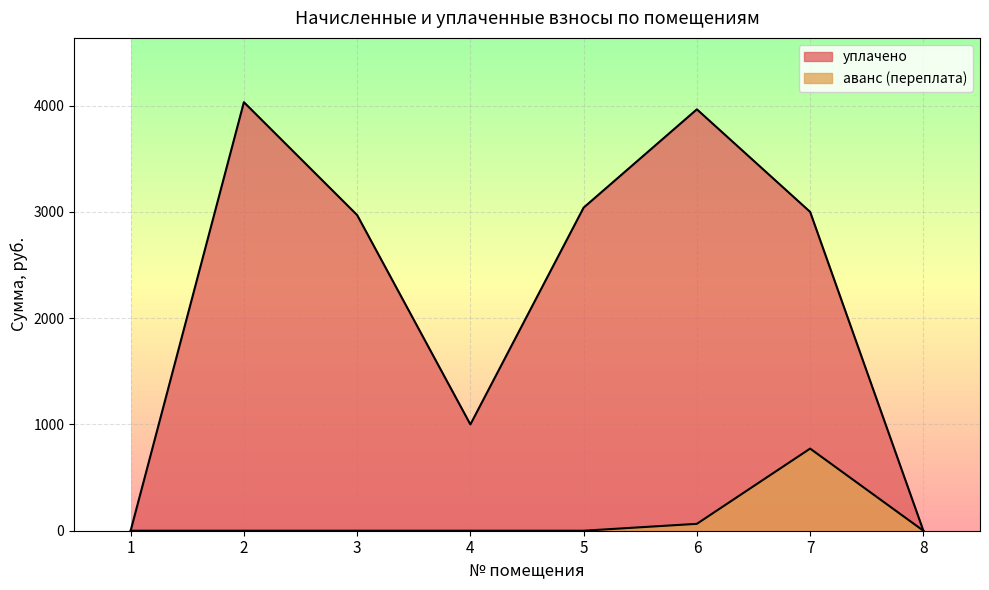

How many interior local valleys does the уплачено series have?

1